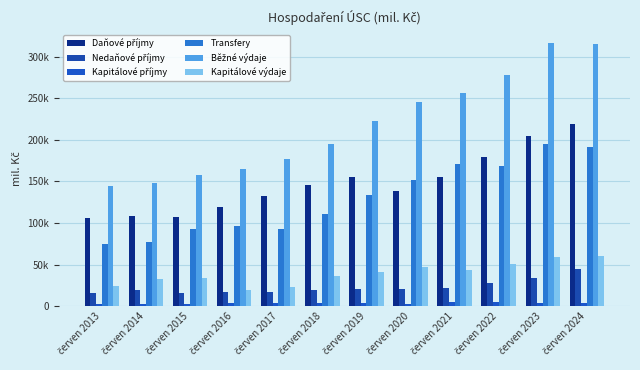

Are the bars grouped side by side (vs. stacked)?

Yes